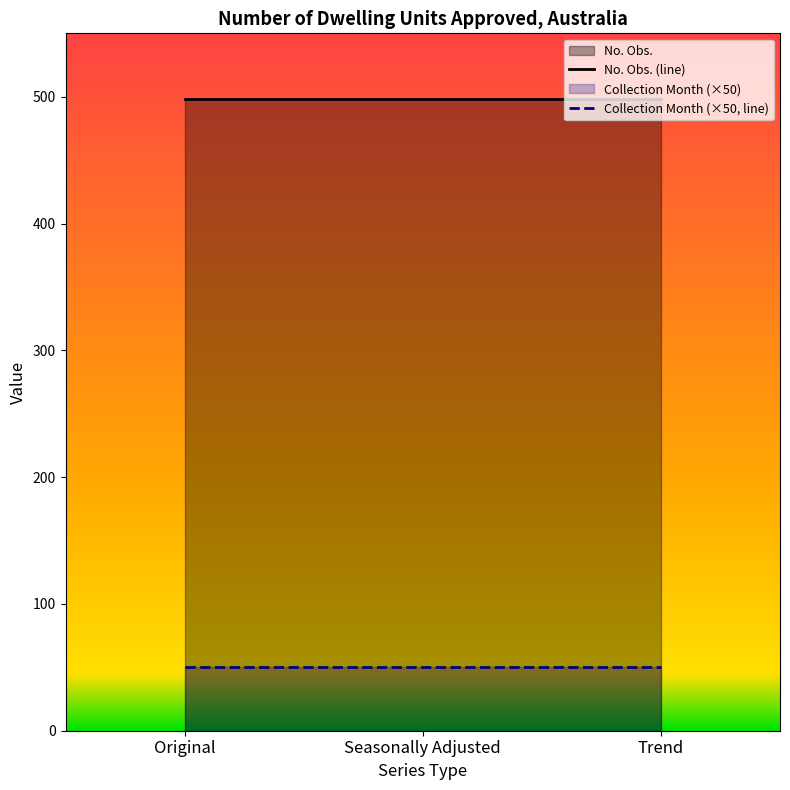

Read the No. Obs. (line) value at Original.

498